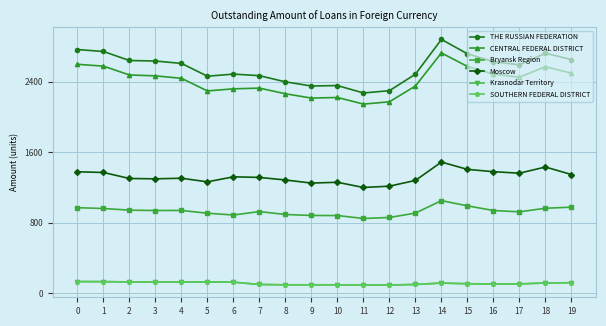

Does the chart have visible grid lines?

Yes